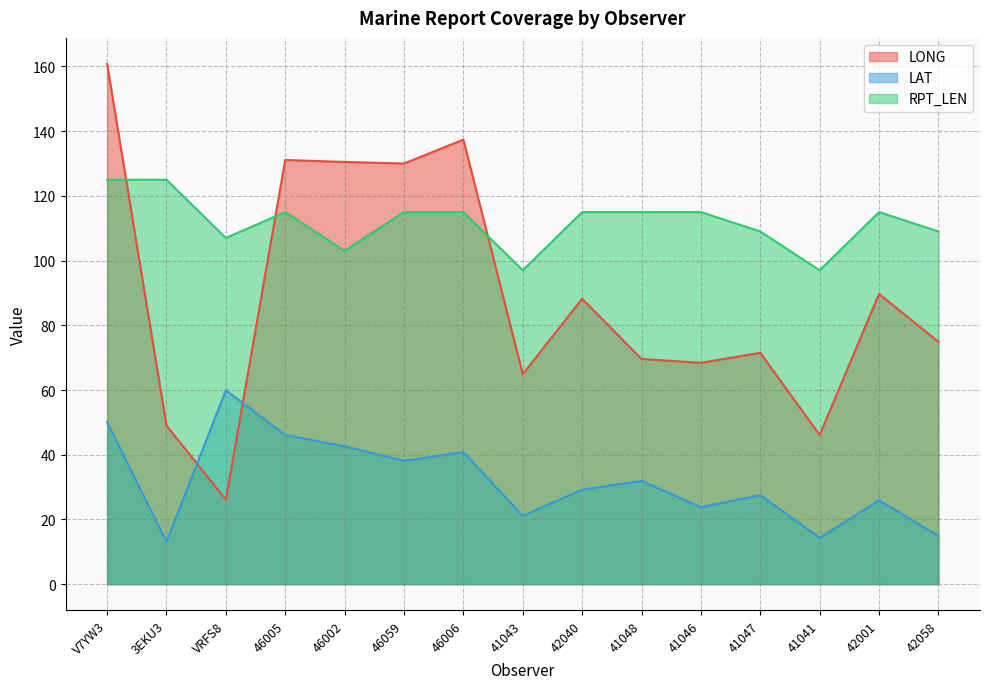

Reading left to right, list all the values displayed in this chart.

LONG: 160.8	49.0	26.1	131.1	130.5	130.0	137.4	64.9	88.2	69.6	68.4	71.5	46.1	89.7	74.9
LAT: 50.1	13.1	59.9	46.1	42.6	38.1	40.8	21.1	29.2	31.9	23.8	27.5	14.3	25.9	14.9
RPT_LEN: 125.0	125.0	107.0	115.0	103.0	115.0	115.0	97.0	115.0	115.0	115.0	109.0	97.0	115.0	109.0